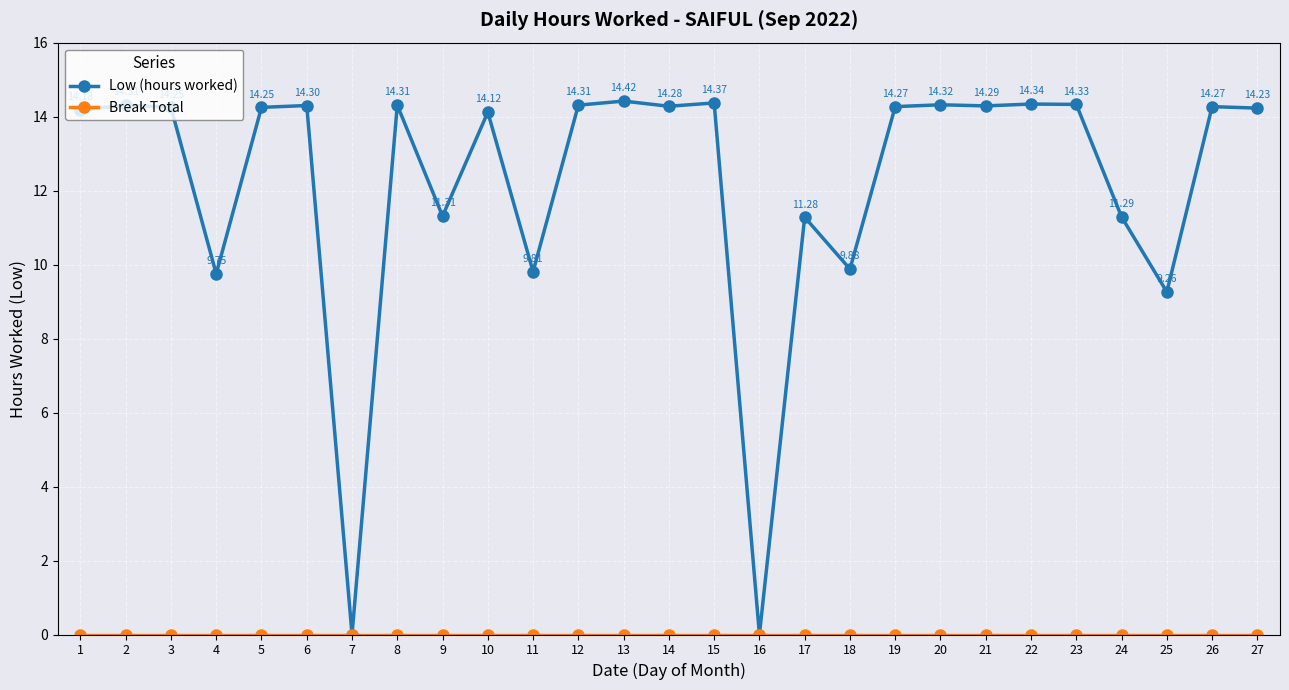

At how many categories does at least one series exceed 1?

25